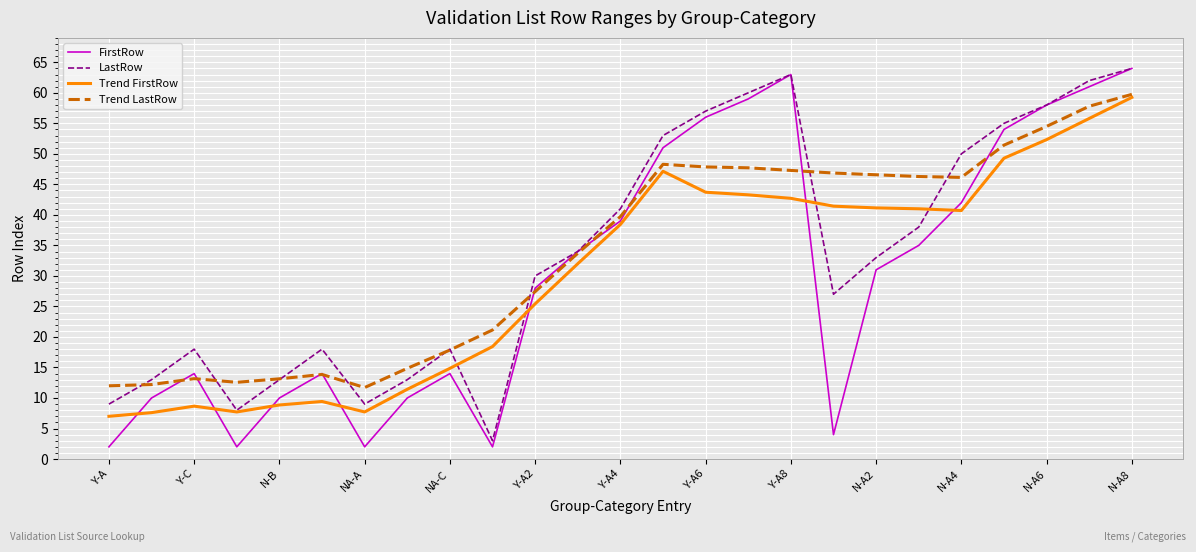

Which series has the widest spread of values?

FirstRow